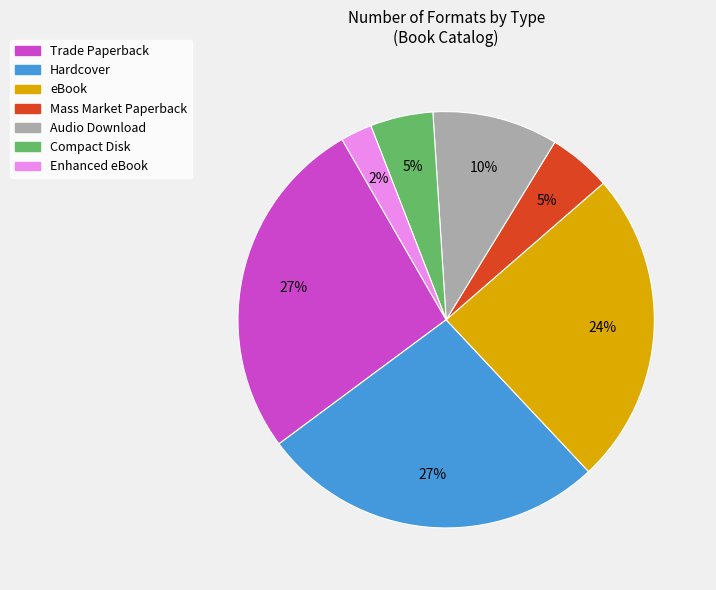

Do Enhanced eBook and Hardcover together represent more than half of the pie?

No